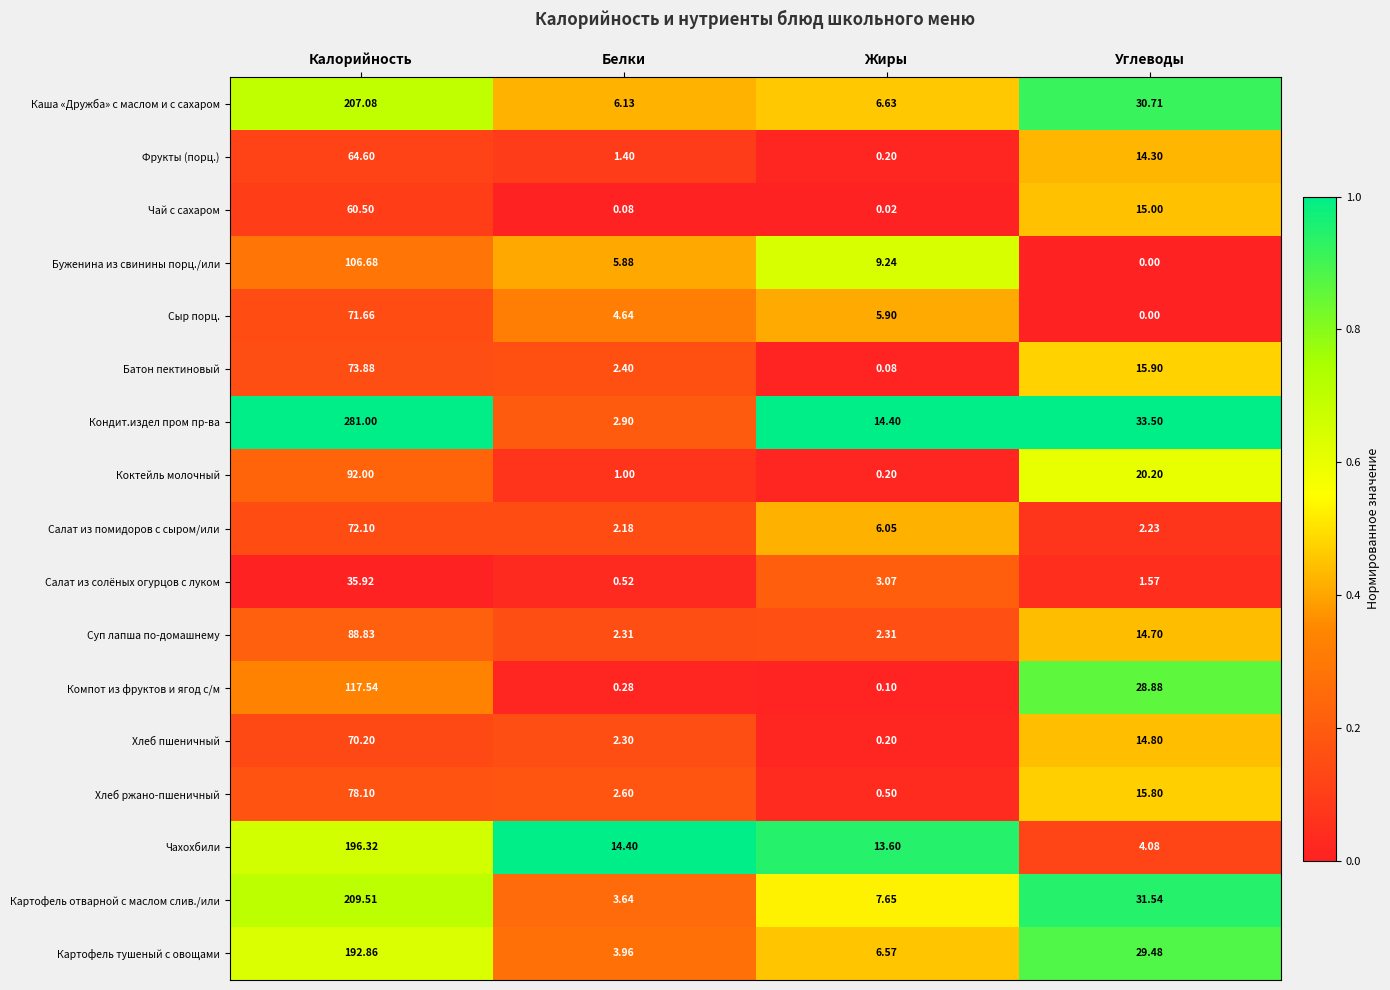

Between Калорийность and Жиры, which series saw the biggest shift?

Кондит.издел пром пр-ва